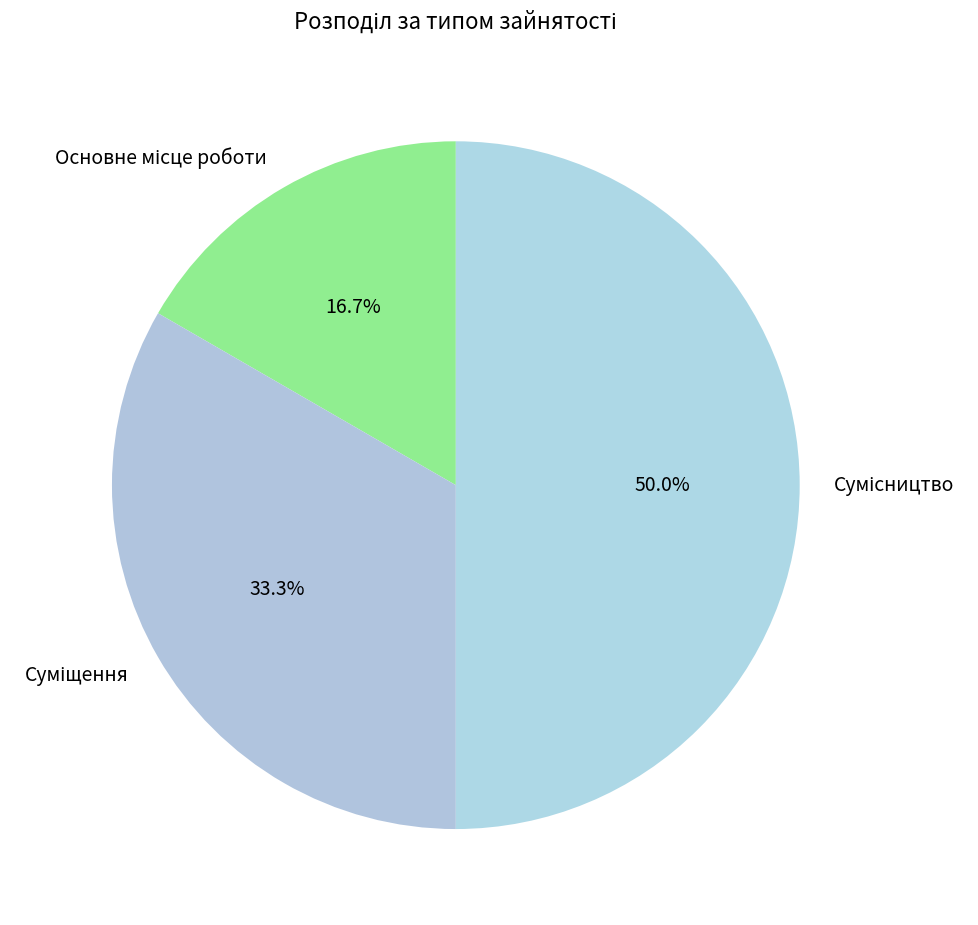

Combined, do Сумісництво and Суміщення account for over 50%?

Yes